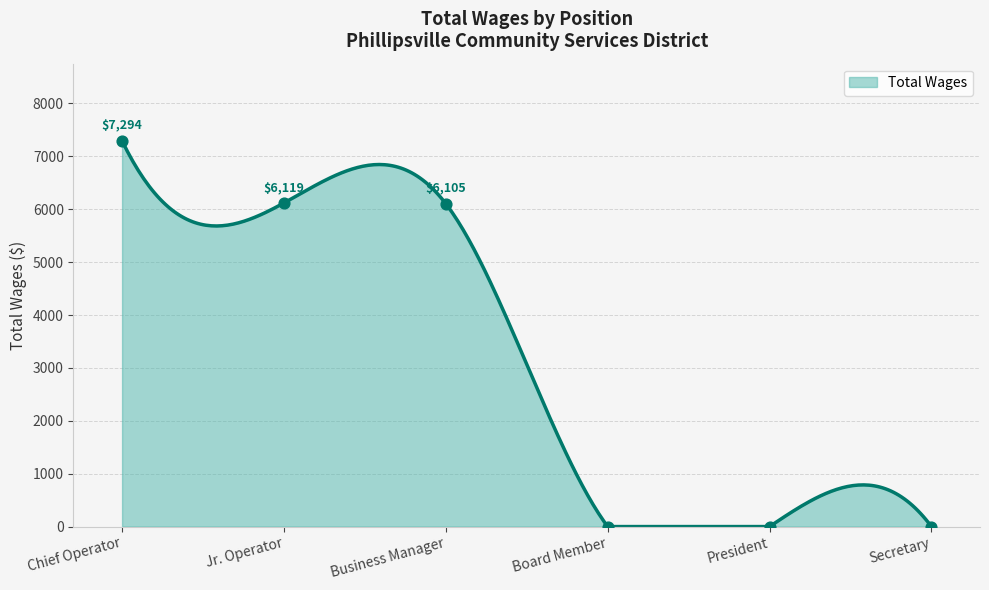

Between Secretary and Business Manager, which is larger?

Business Manager